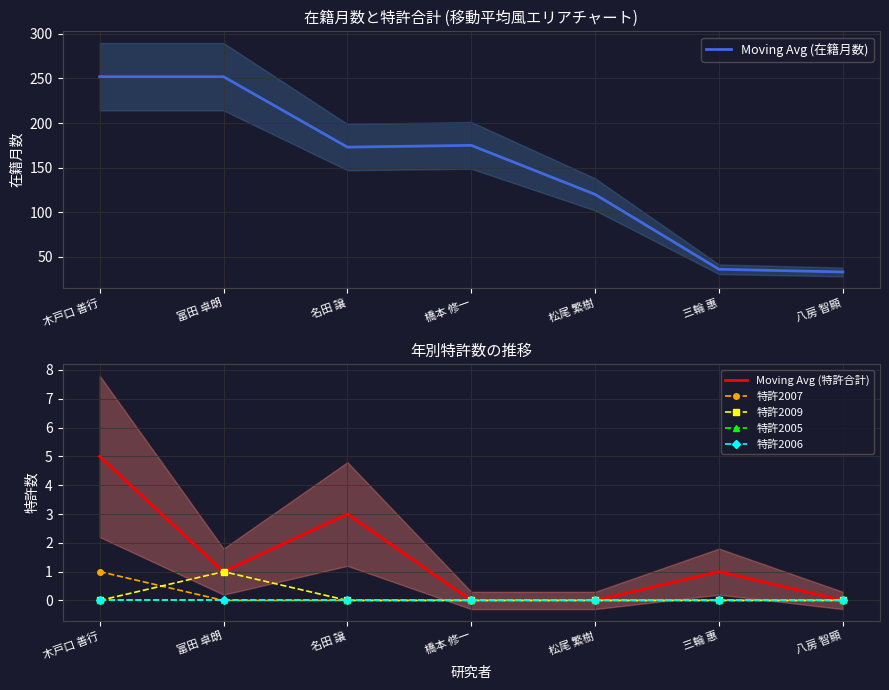

The value of 特許2007 at 橋本 修一 is 1. True or false?

False